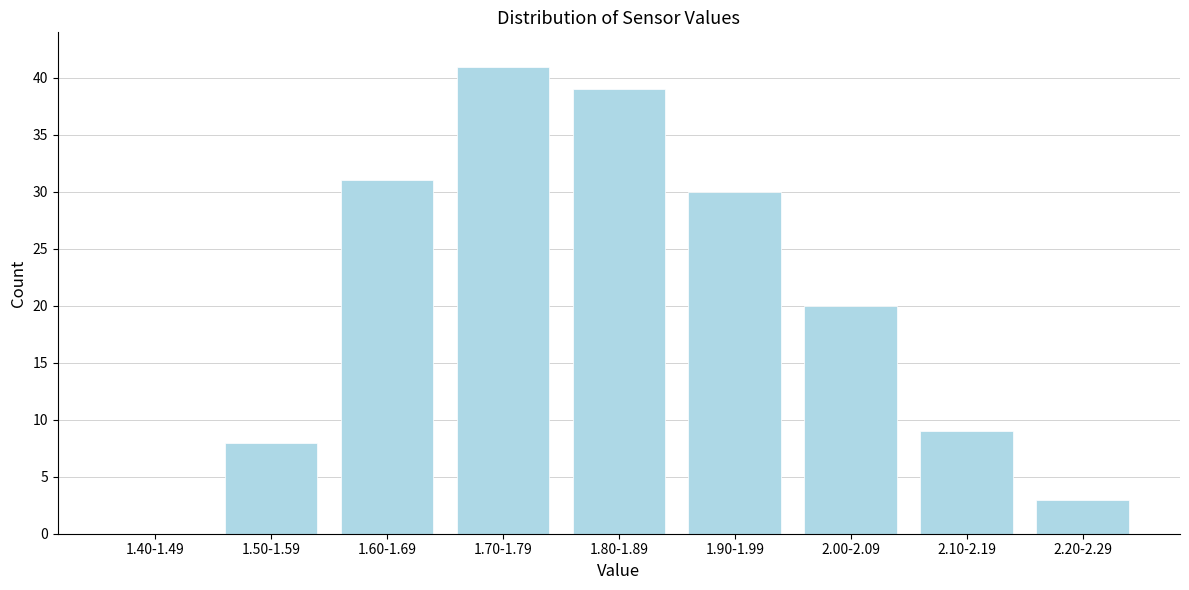

Reading left to right, extract all data points from this chart.

1.40-1.49=0	1.50-1.59=8	1.60-1.69=31	1.70-1.79=41	1.80-1.89=39	1.90-1.99=30	2.00-2.09=20	2.10-2.19=9	2.20-2.29=3